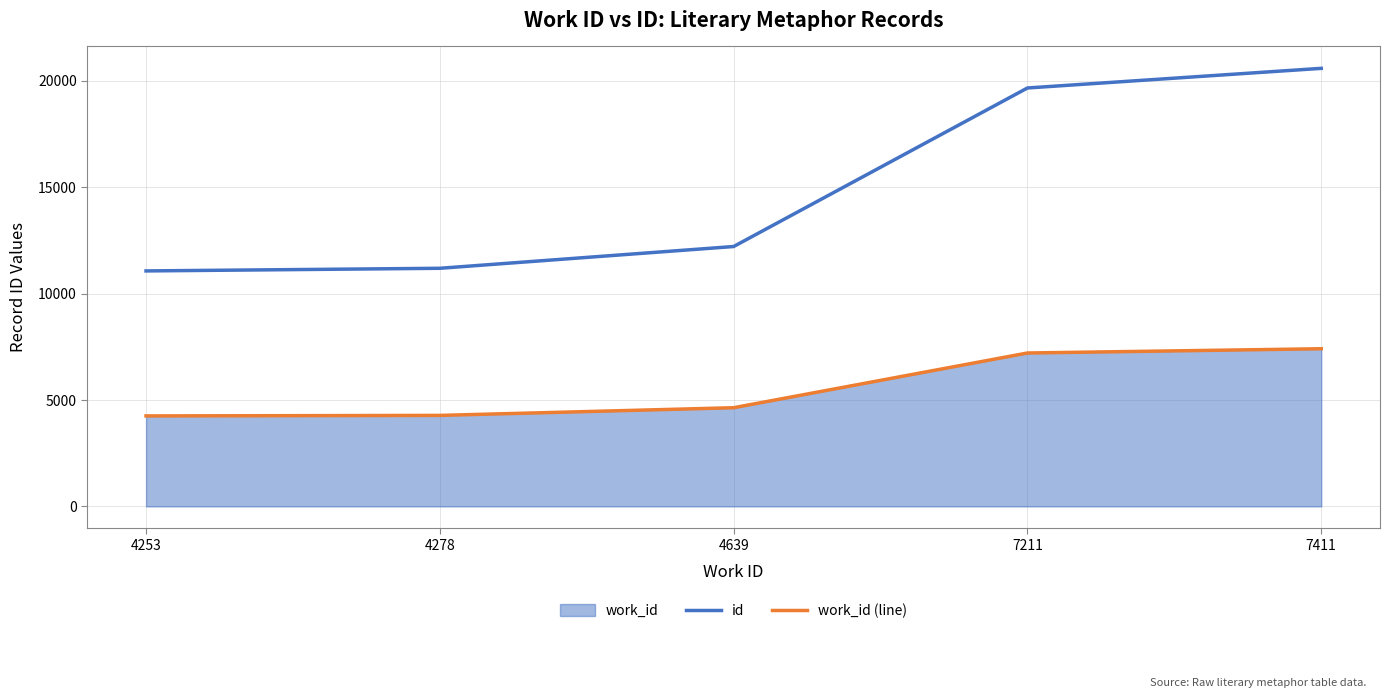

How many lines are shown in the chart?

2